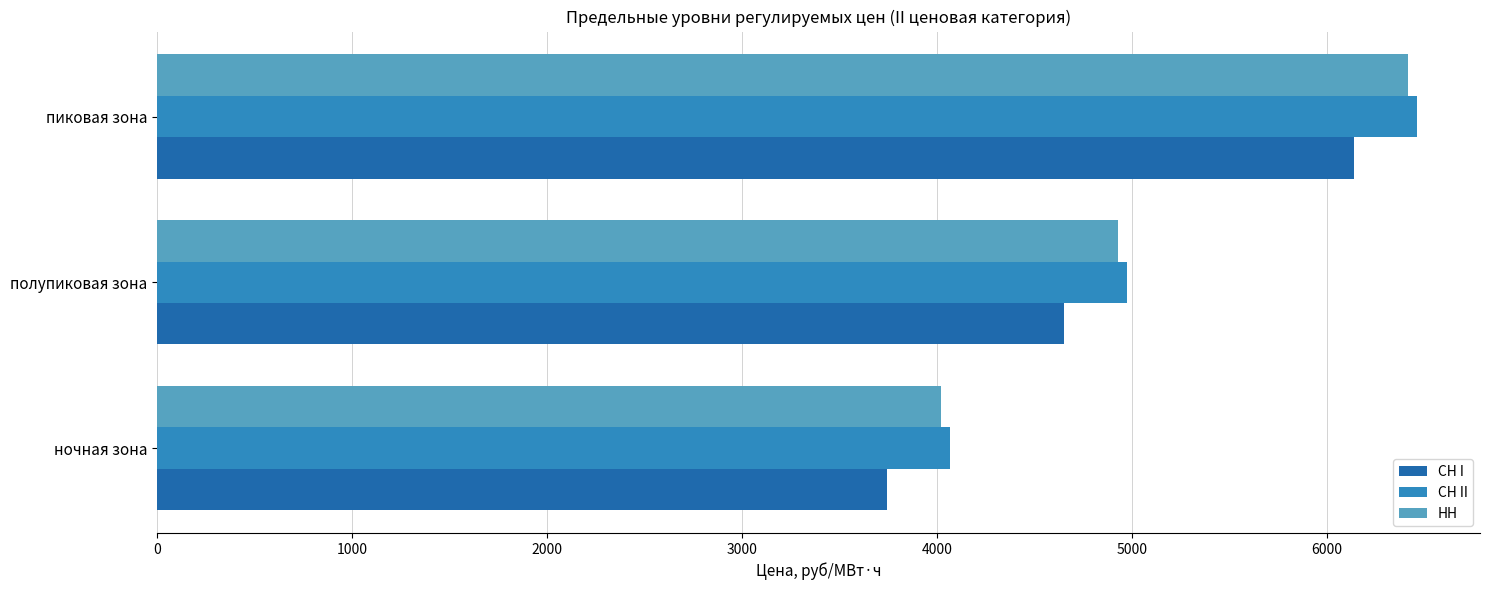

How many data points in НН are above 4926?

2